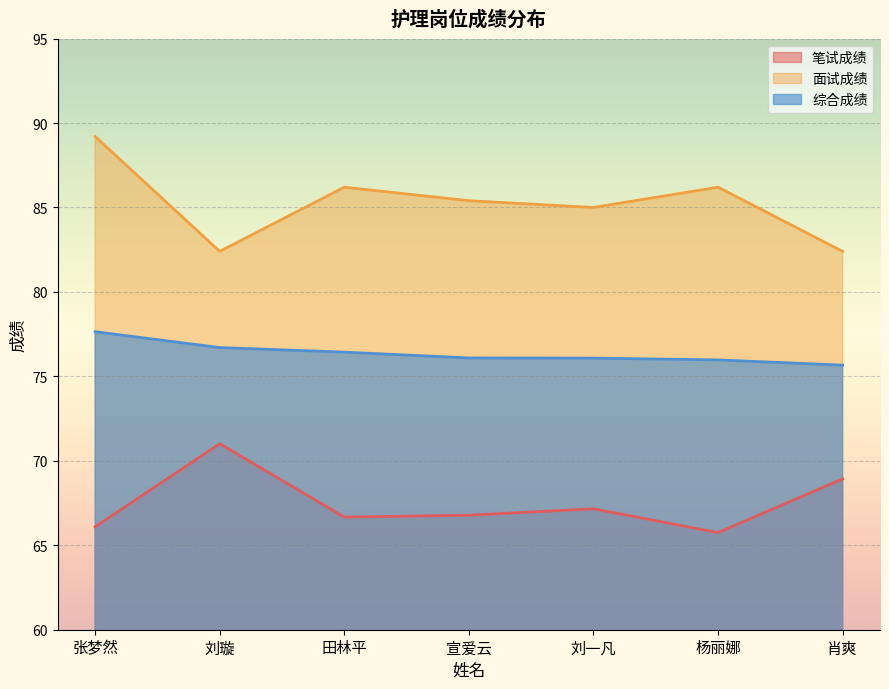

Reading right to left, transcribe all the data shown in this chart.

笔试成绩: 68.9	65.8	67.2	66.8	66.7	71.0	66.1
面试成绩: 82.4	86.2	85.0	85.4	86.2	82.4	89.2
综合成绩: 75.7	76.0	76.1	76.1	76.4	76.7	77.6